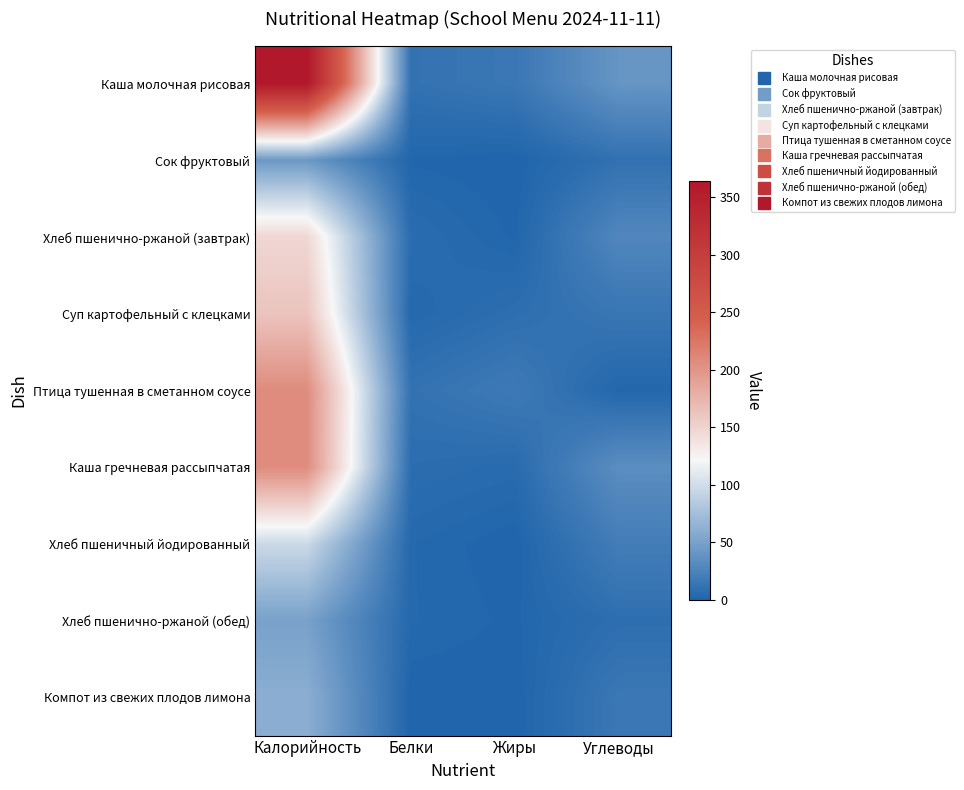

What is the total value across all series at Калорийность?

1338